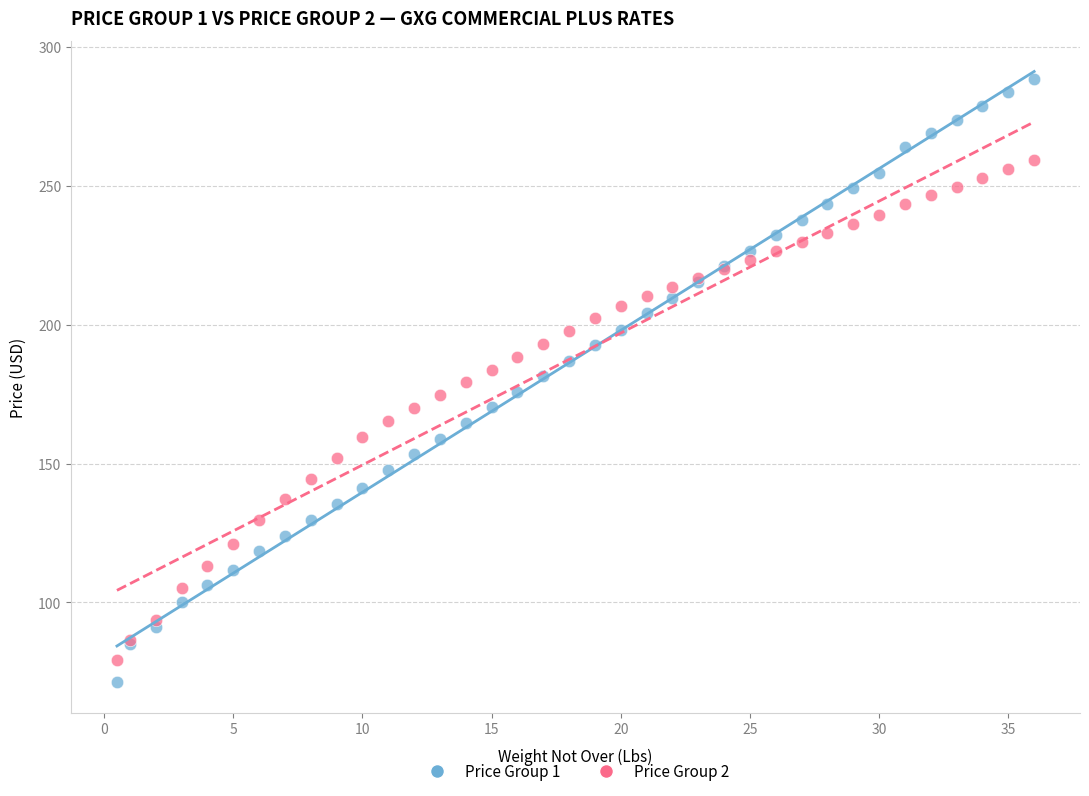

Which series contains the highest Y value?

Price Group 1